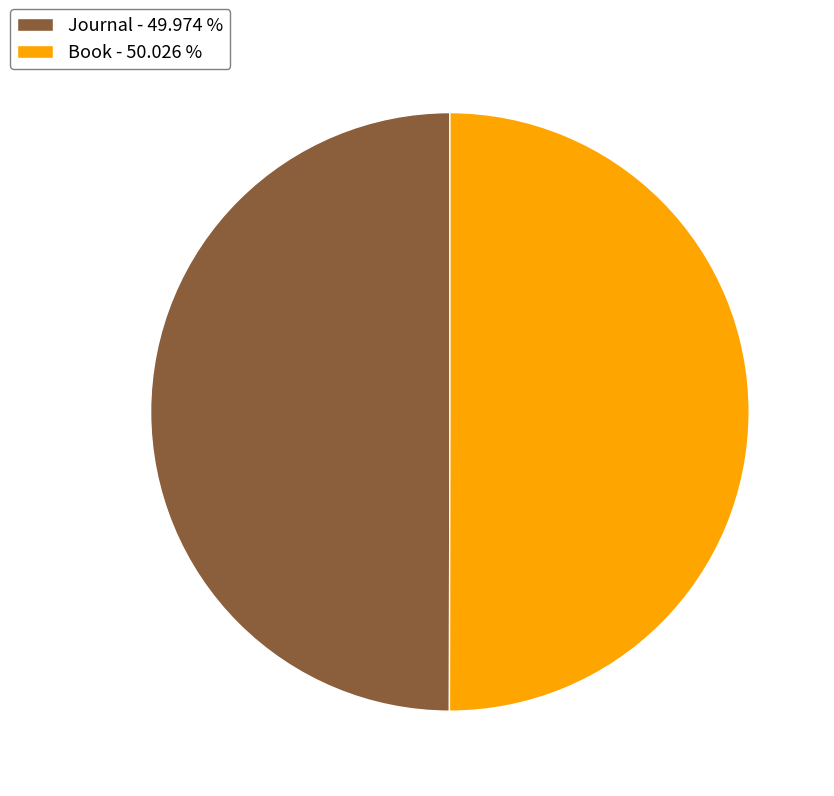

Combined, do Journal - 49.974 % and Book - 50.026 % account for over 50%?

Yes